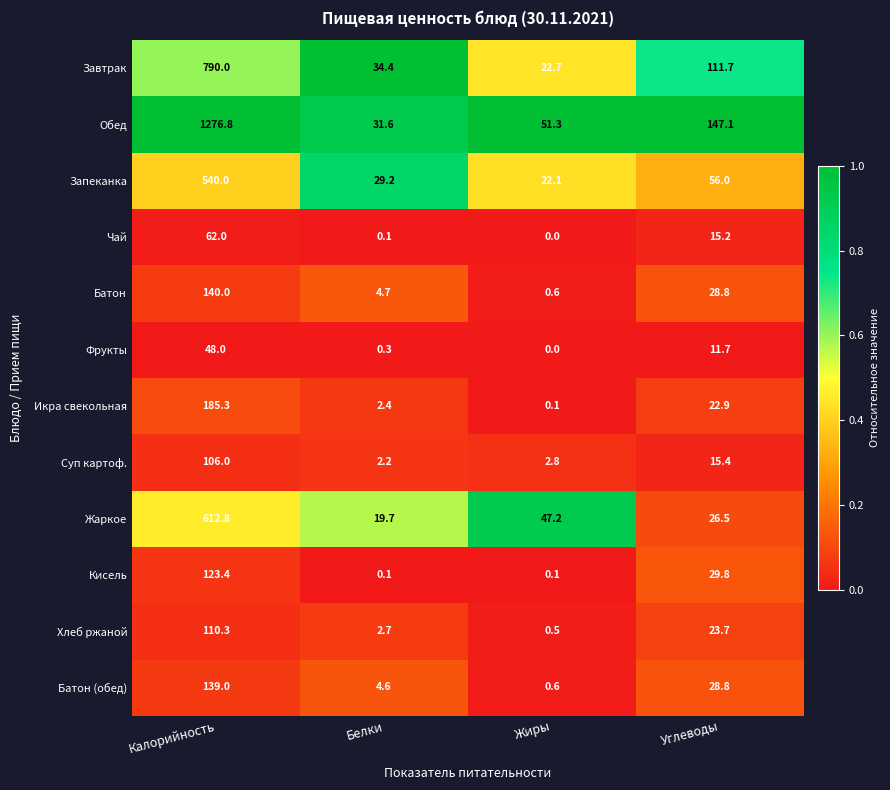

List the labels in order of Хлеб ржаной value, smallest first.

Жиры, Белки, Углеводы, Калорийность